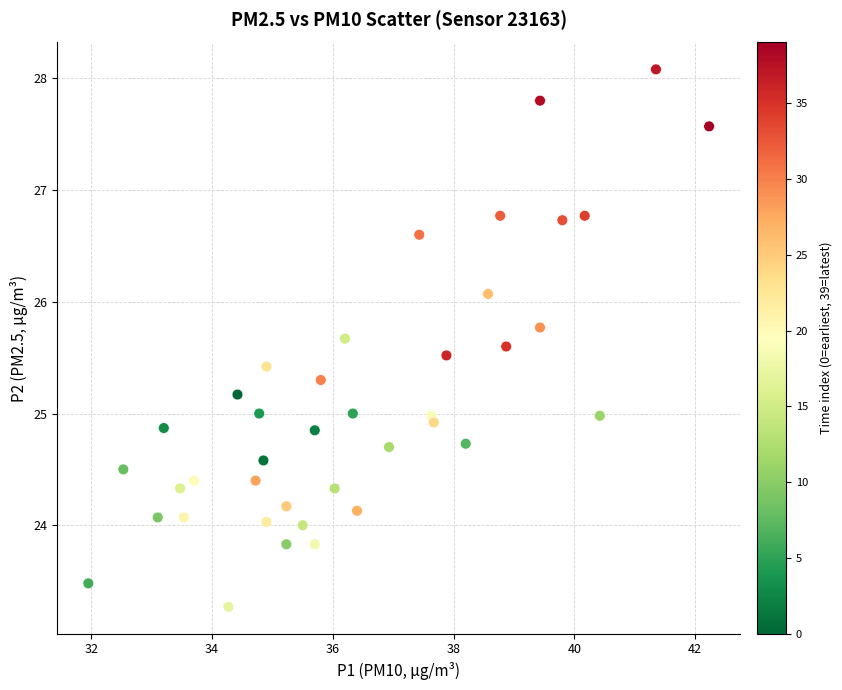

What is the range of Y values (max minus min)?

4.8